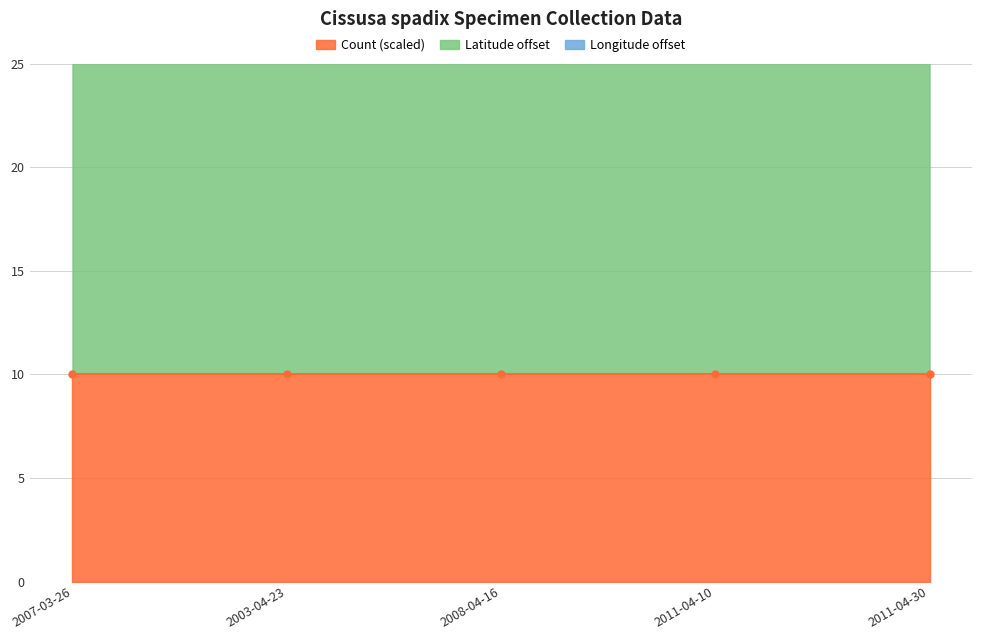

What is the greatest value displayed?

36.5